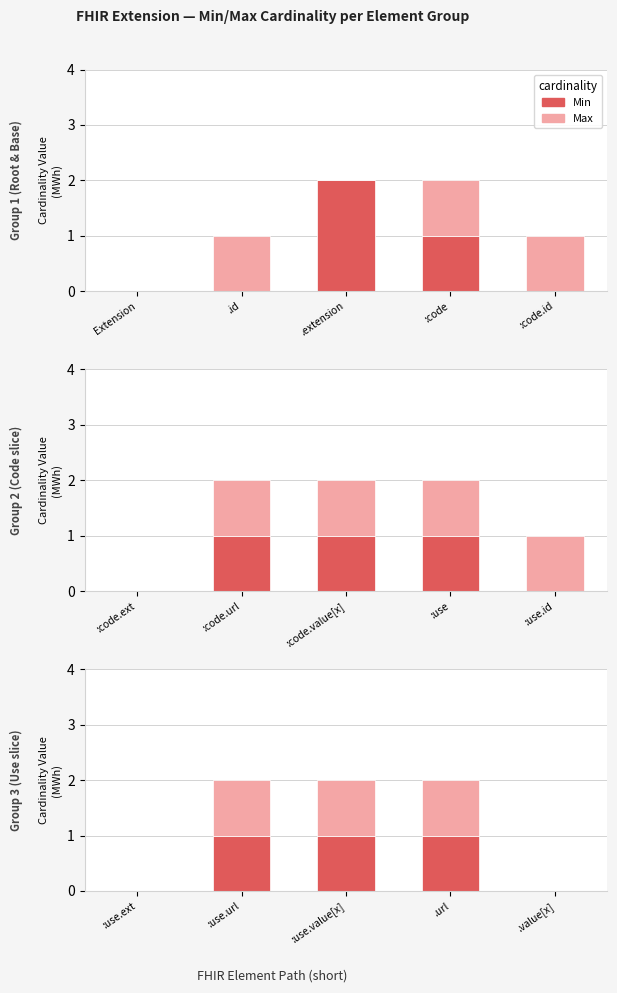

The Min series shows 1 at .url. True or false?

True